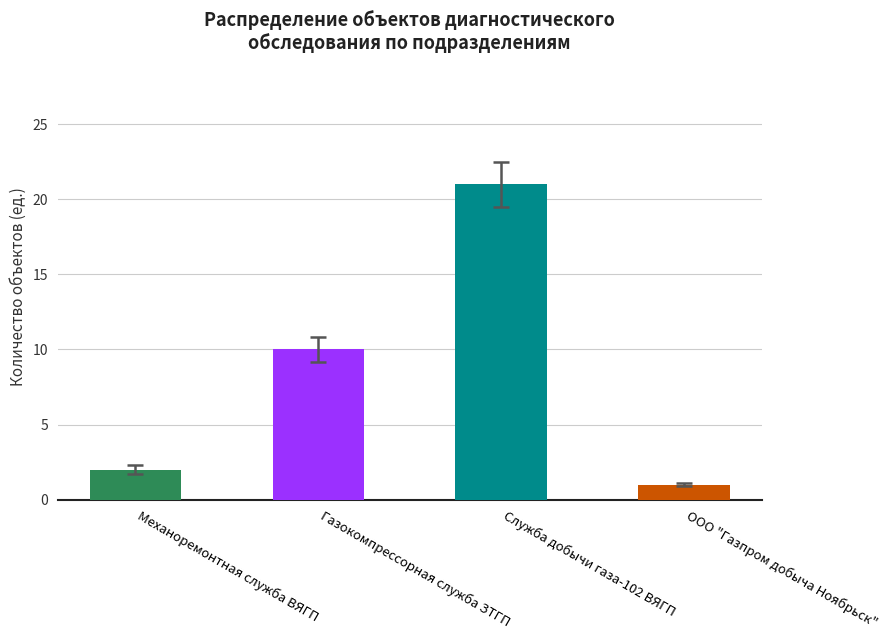

Between Газокомпрессорная служба ЗТГП and Механоремонтная служба ВЯГП, which is larger?

Газокомпрессорная служба ЗТГП